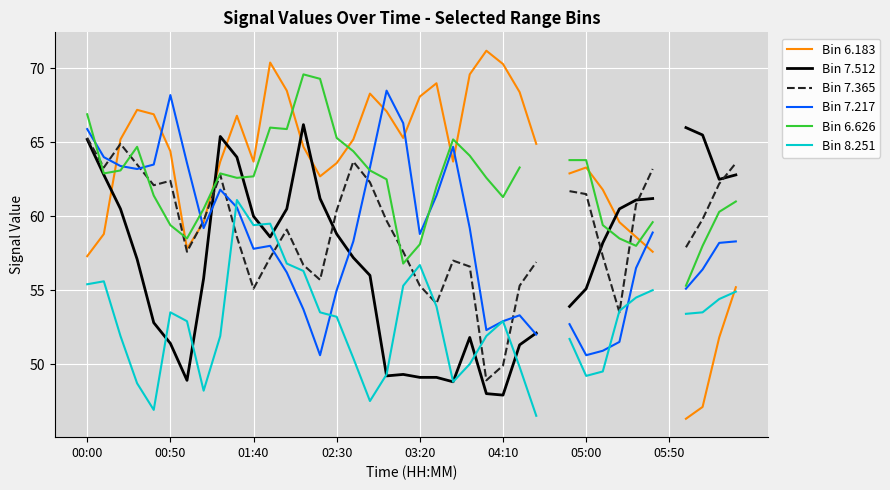

List the series in order of their peak value, lowest first.

Bin 8.251, Bin 7.365, Bin 7.512, Bin 7.217, Bin 6.626, Bin 6.183